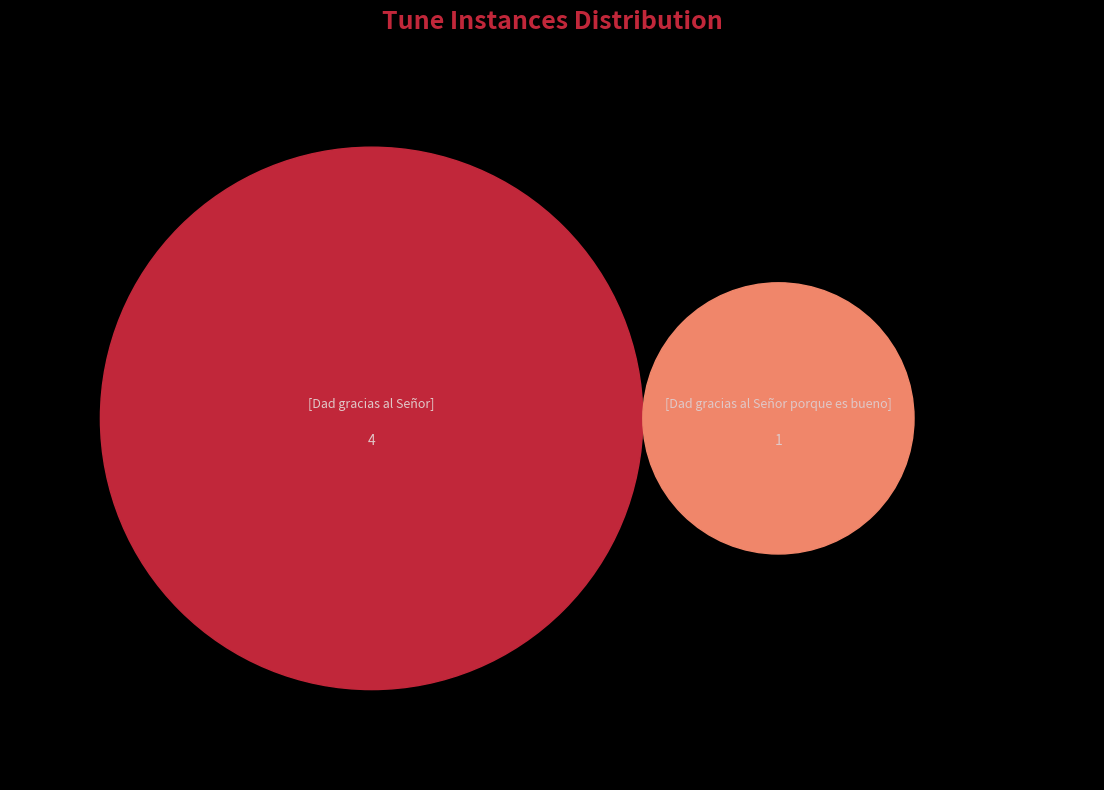

Between [Dad gracias al Señor] and [Dad gracias al Señor porque es bueno], which is larger?

[Dad gracias al Señor]